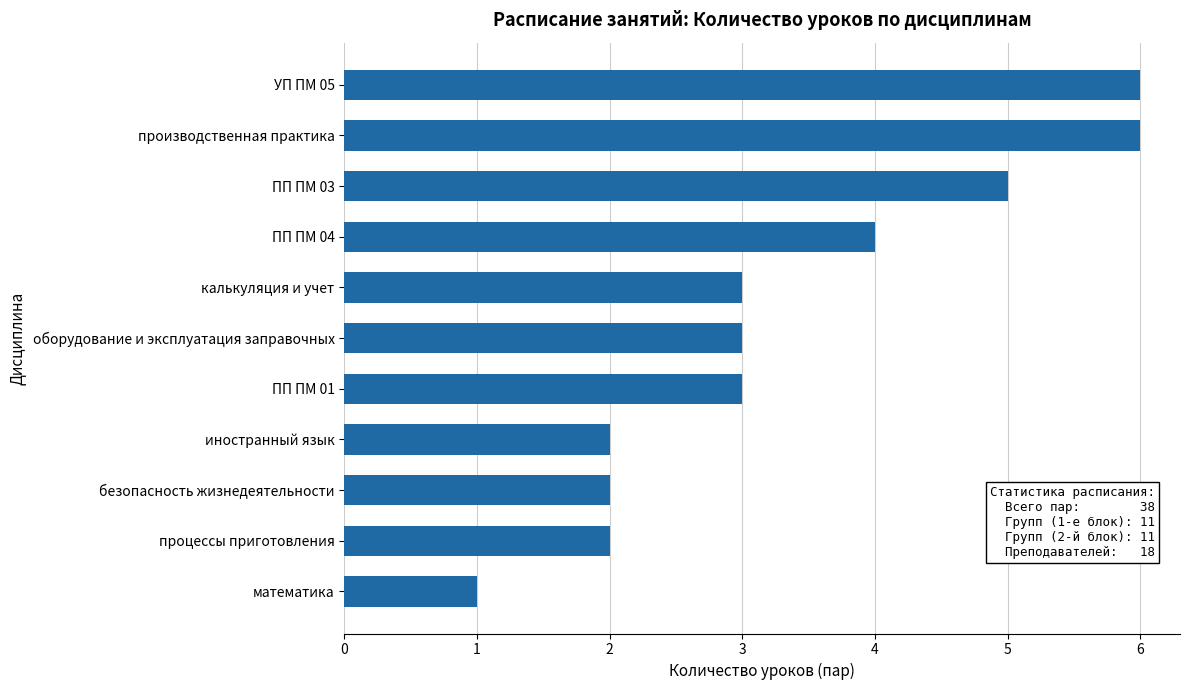

How many distinct data groups are displayed?

1